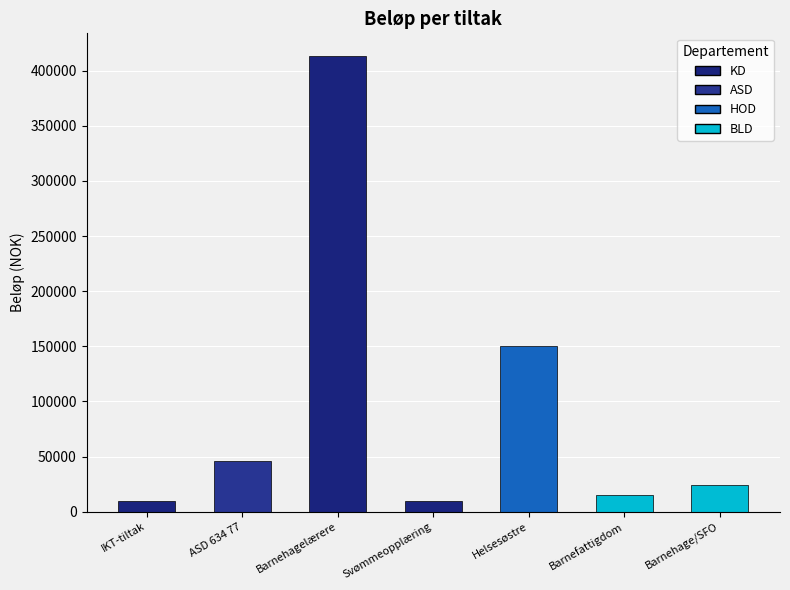

Reading left to right, what are all the values shown in this chart?

IKT-tiltak=10000	ASD 634 77=46300	Barnehagelærere=413280	Svømmeopplæring=10000	Helsesøstre=150000	Barnefattigdom=15000	Barnehage/SFO=23750